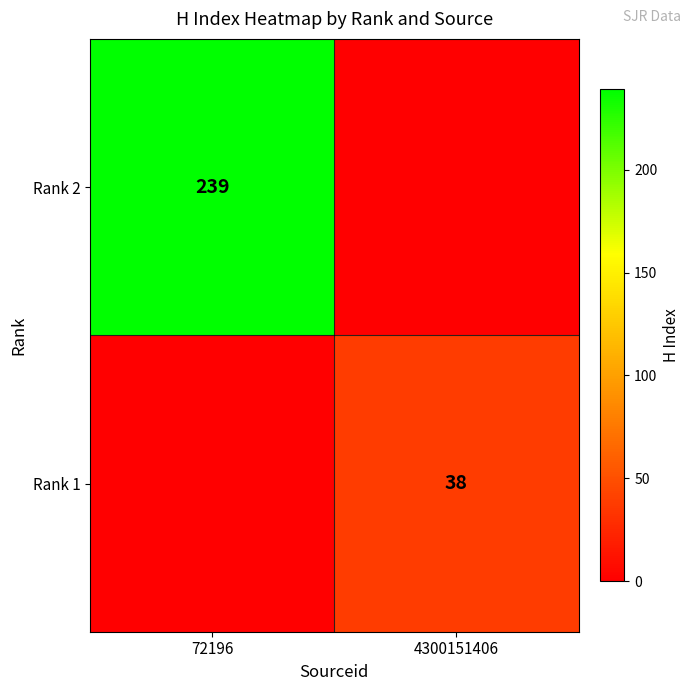

The value of Rank 1 at 4300151406 is 51. True or false?

False